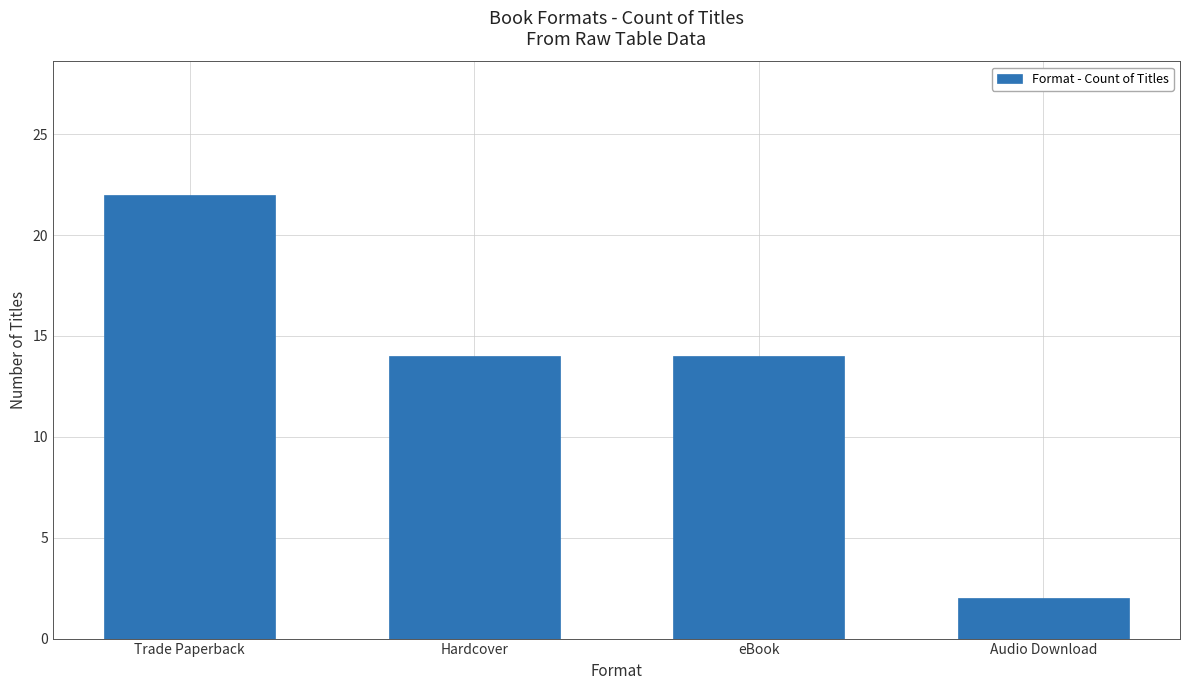

The chart shows a value of 22 at Hardcover. True or false?

False